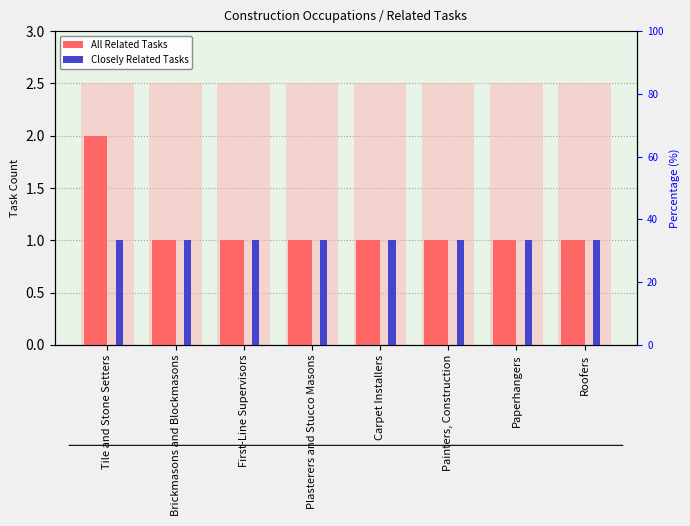

List the labels in order of All Related Tasks value, smallest first.

Brickmasons and Blockmasons, First-Line Supervisors, Plasterers and Stucco Masons, Carpet Installers, Painters, Construction, Paperhangers, Roofers, Tile and Stone Setters